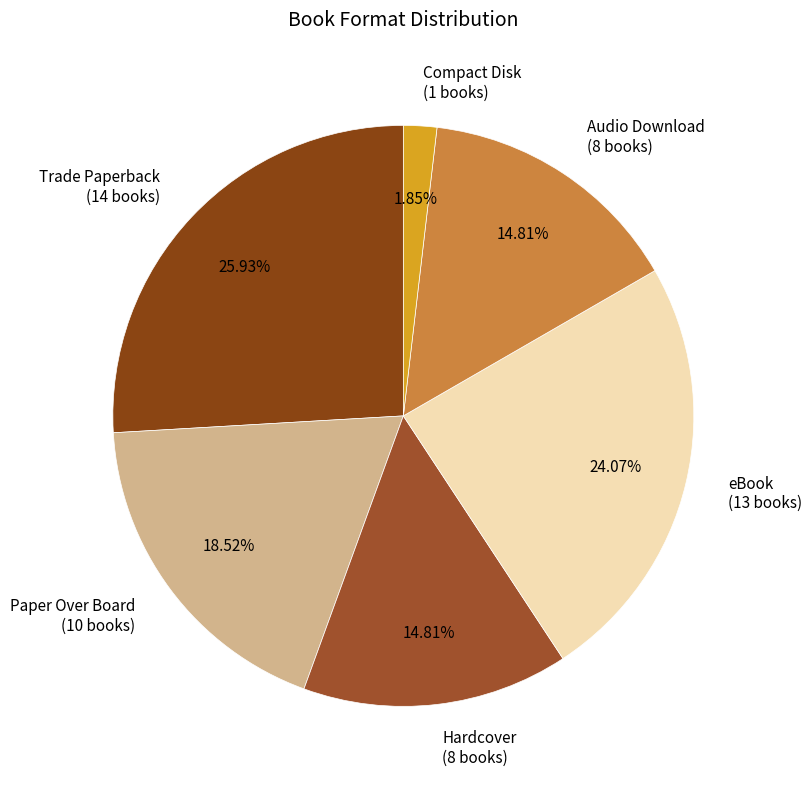

The eBook slice represents 24% of the pie. True or false?

True